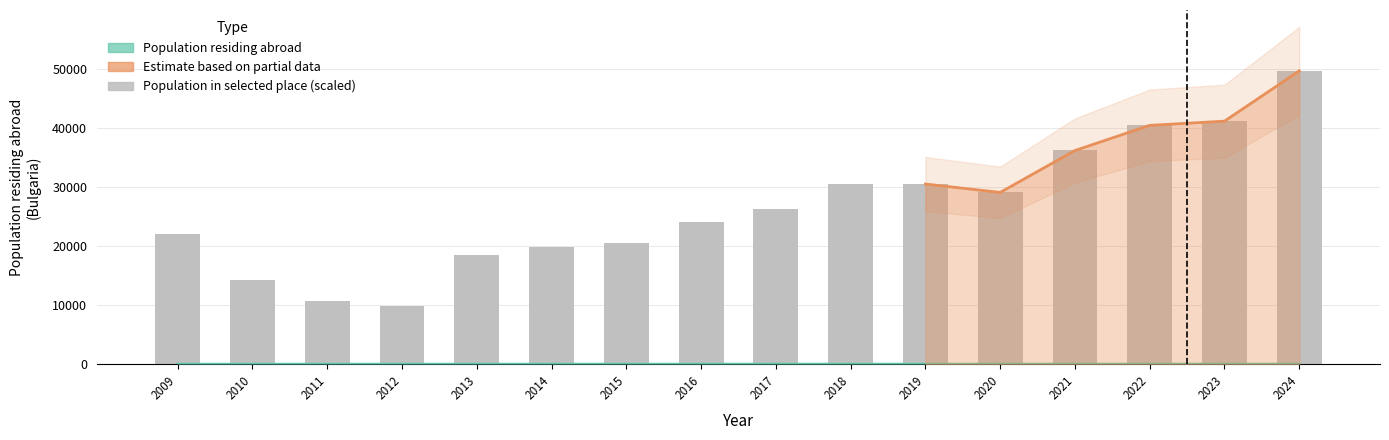

How many data points are less than 26238?

8